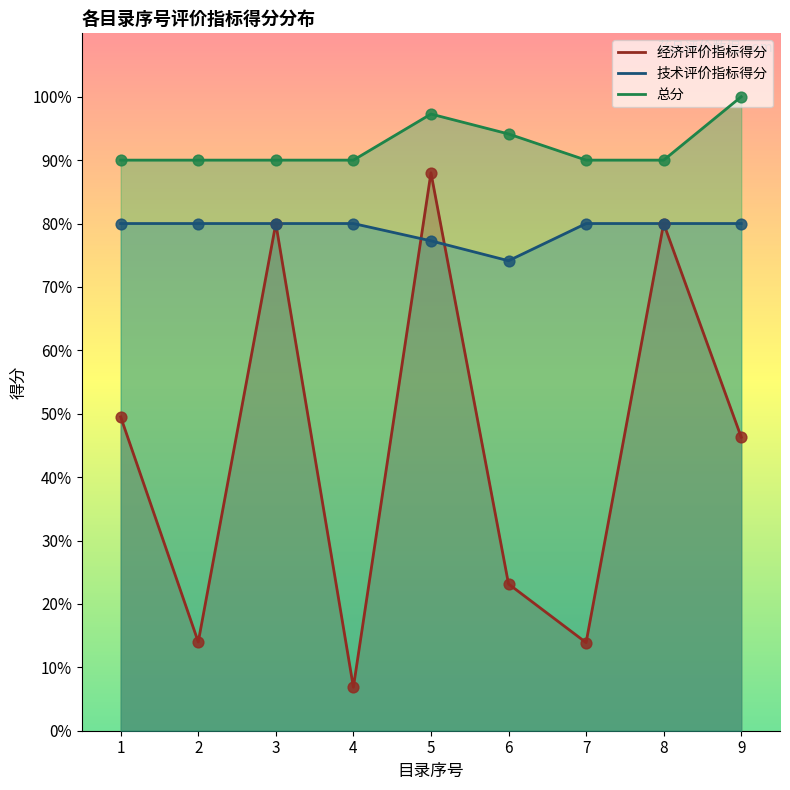

What is the total value across all series at 9?

226.3